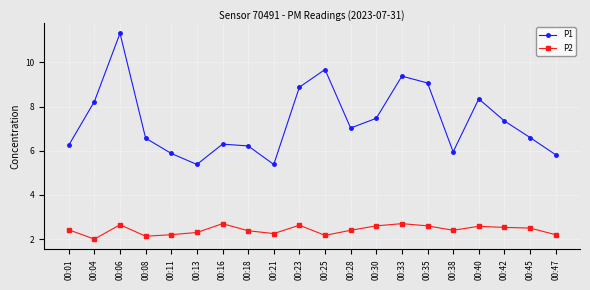

Where is P2 nearest to the value 2?

00:04